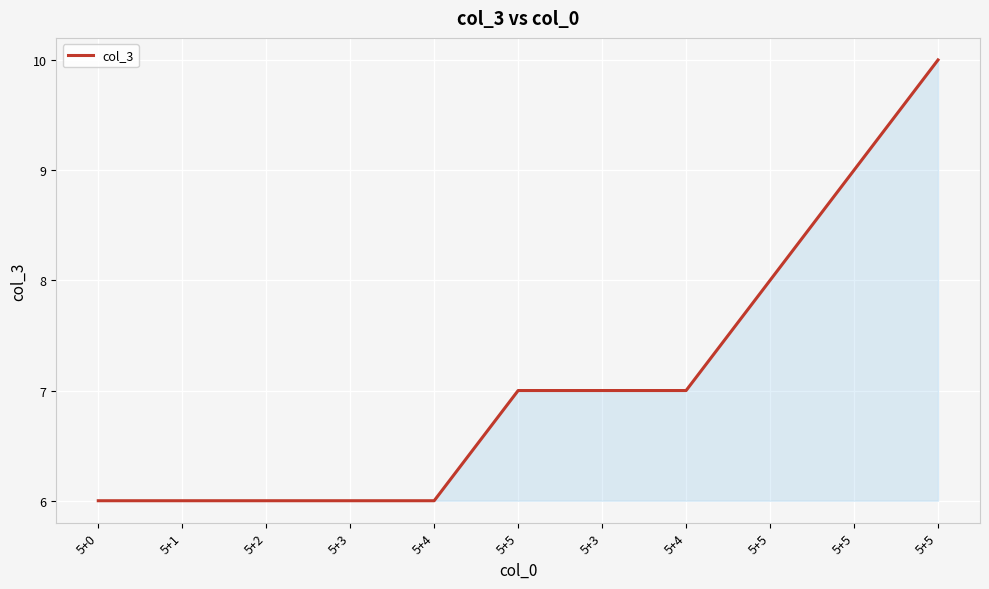

Is this an area chart (filled region under the line)?

Yes